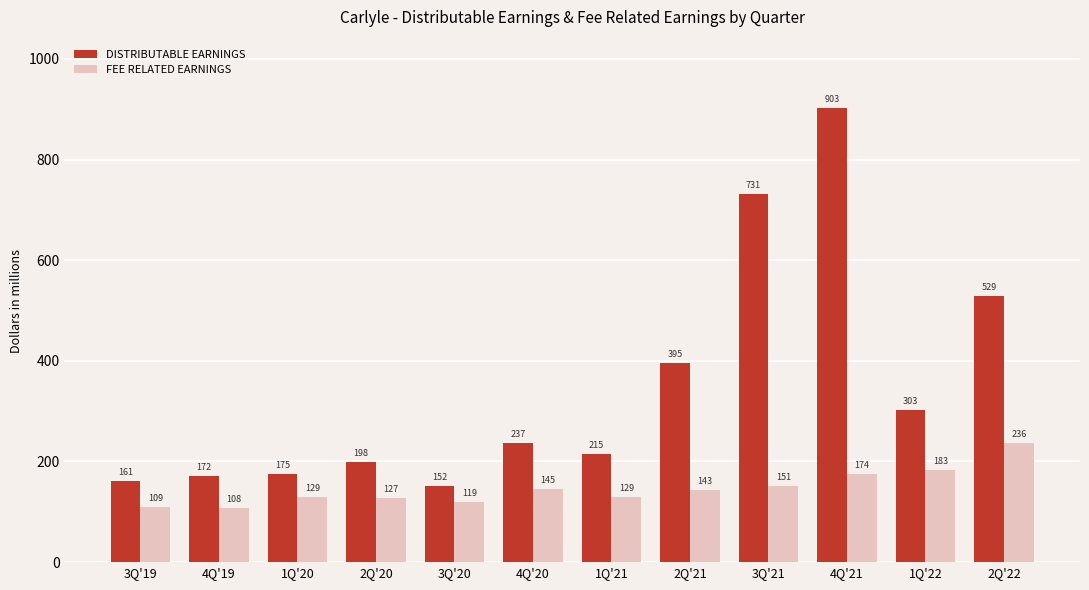

Rank the series by their maximum value, from lowest to highest.

FEE RELATED EARNINGS, DISTRIBUTABLE EARNINGS